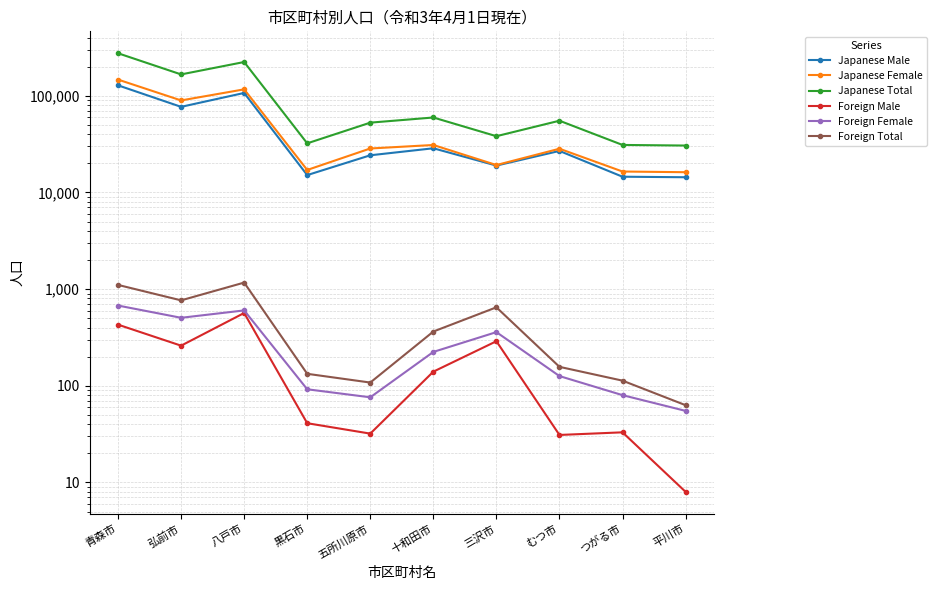

What is the approximate value of Foreign Total at 三沢市, to the nearest 10?

650